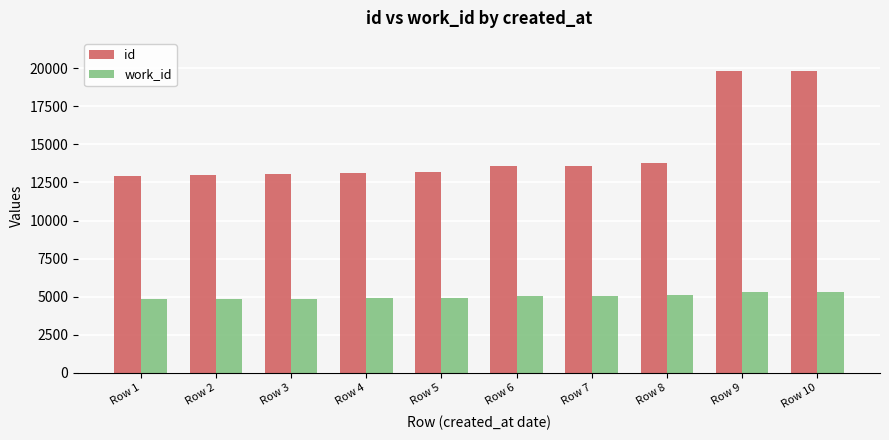

How many categories are shown in the chart?

10